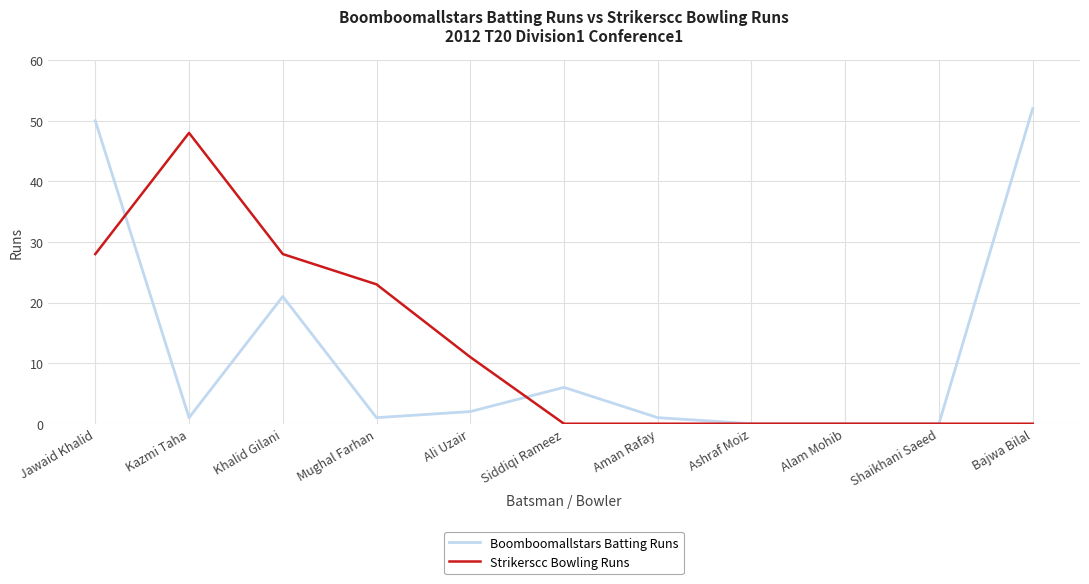

Rank the series at Khalid Gilani from lowest to highest value.

Boomboomallstars Batting Runs, Strikerscc Bowling Runs